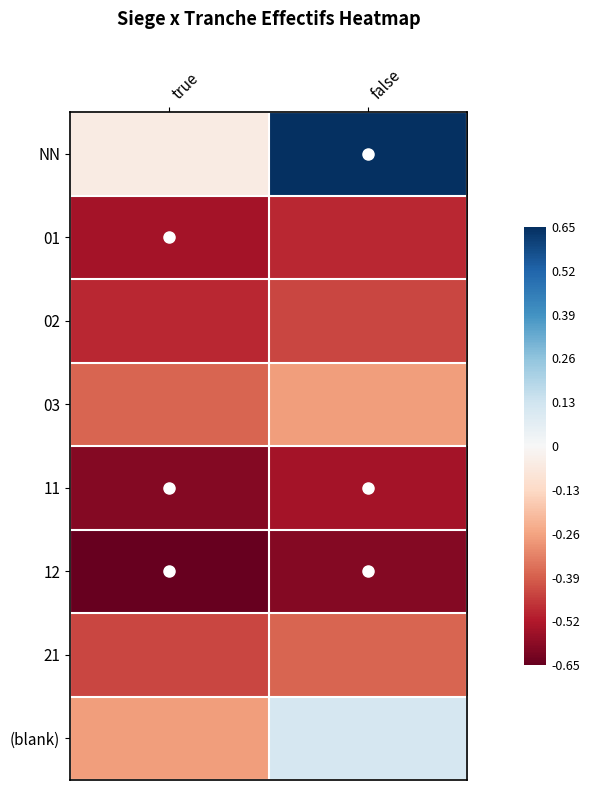

Count the number of categories in the chart.

2